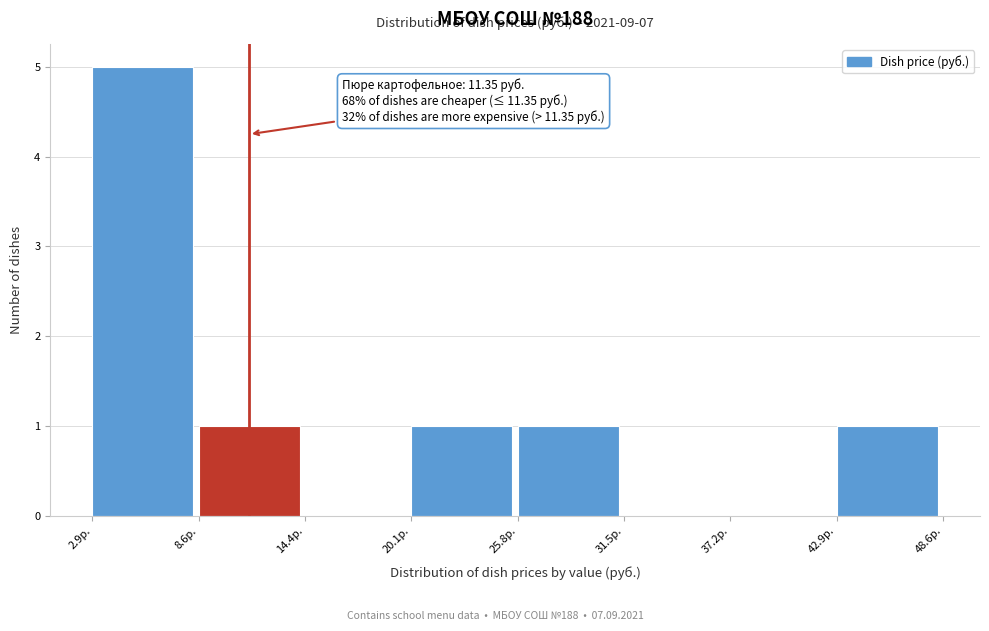

Over which range of the x-axis is the bar tallest?

3 to 9